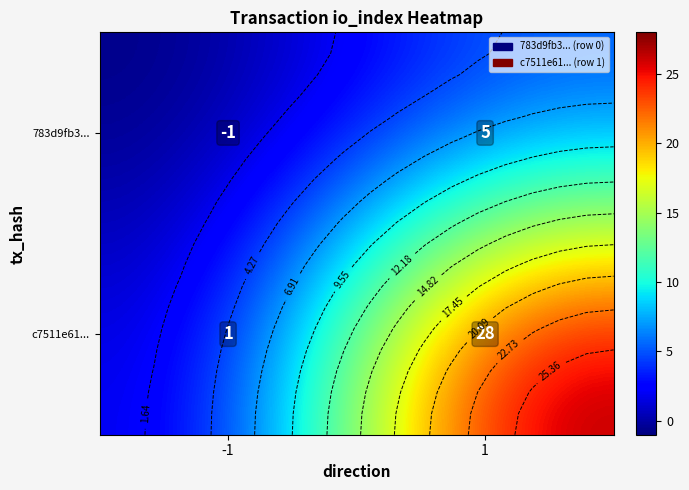

True or false: c7511e61... has a value of 28 at 1.

True